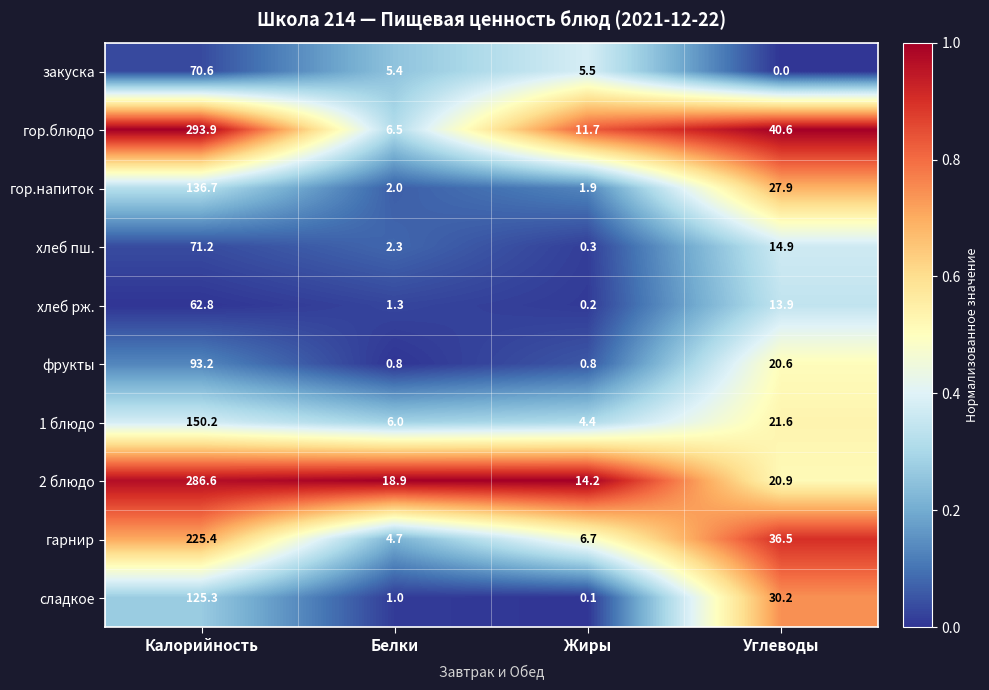

What is the sum of the закуска values at Углеводы and Калорийность?

70.6